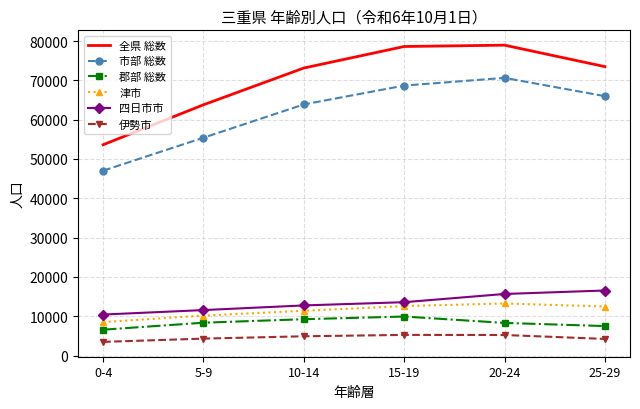

Which series has the largest range (max minus min)?

全県 総数